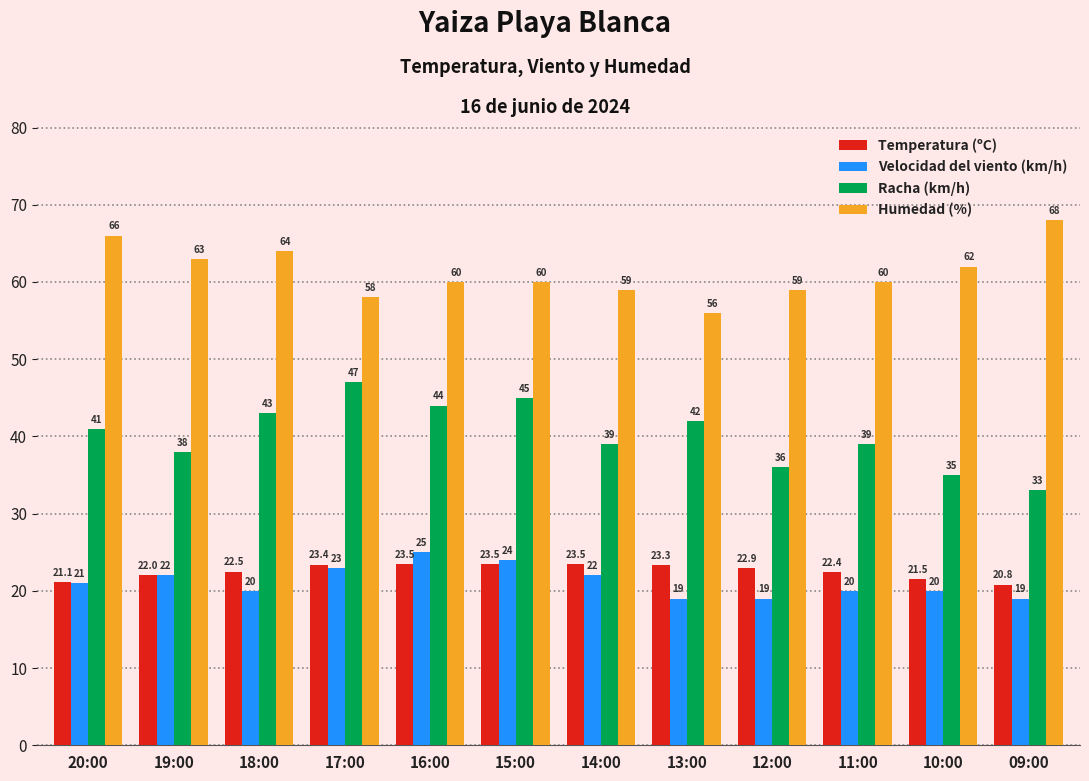

What is the label of the 7th bar from the right?

15:00